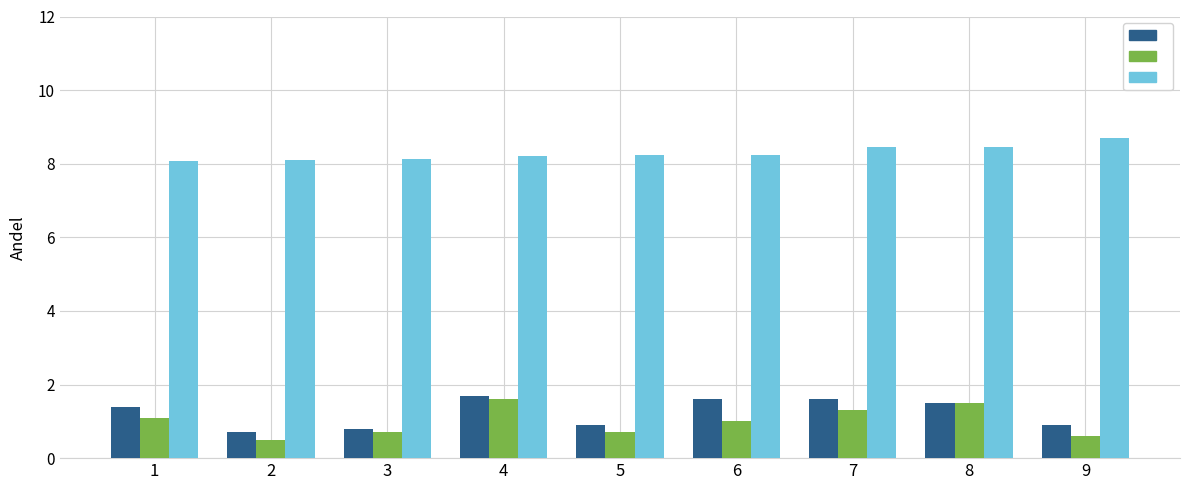

What is the spread (max minus min) of values at 2?

7.6